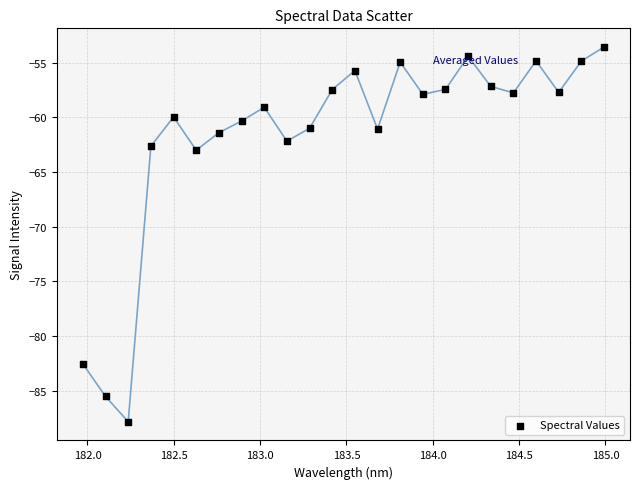

What is the range of X values (max minus min)?

3.0